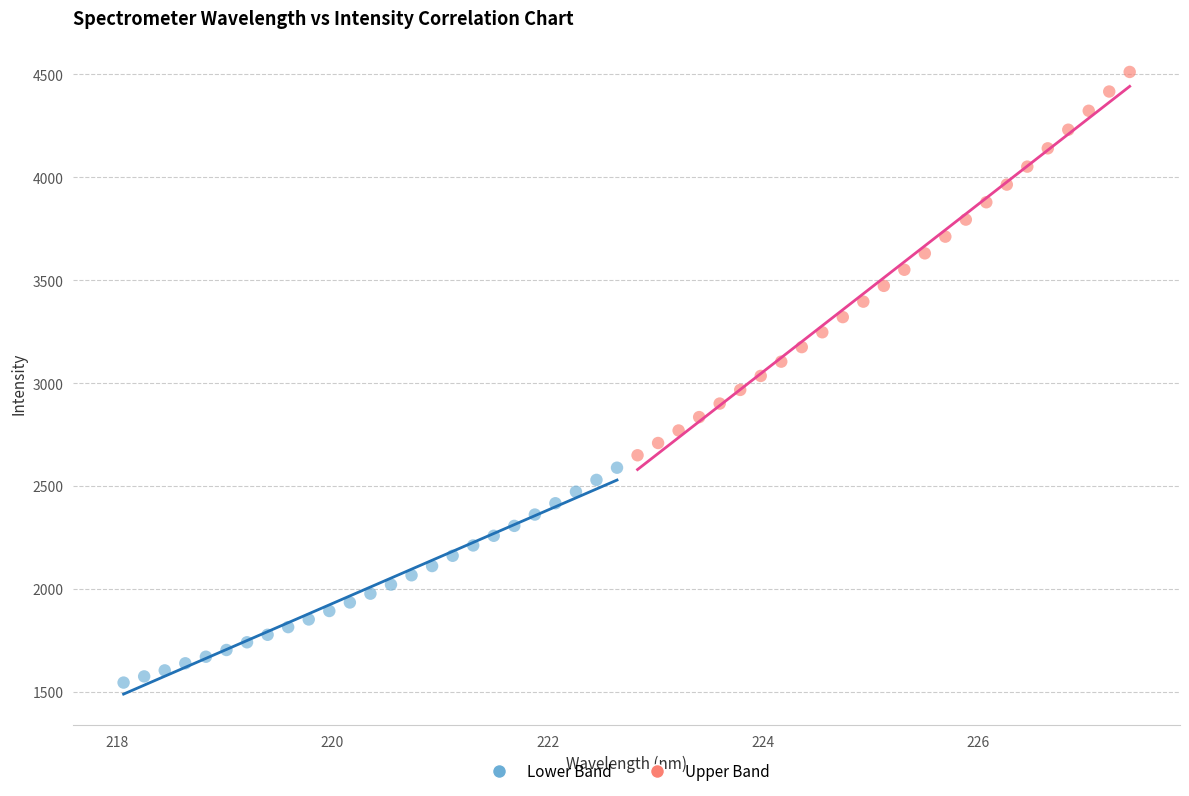

Which series contains the lowest Y value?

Lower Band